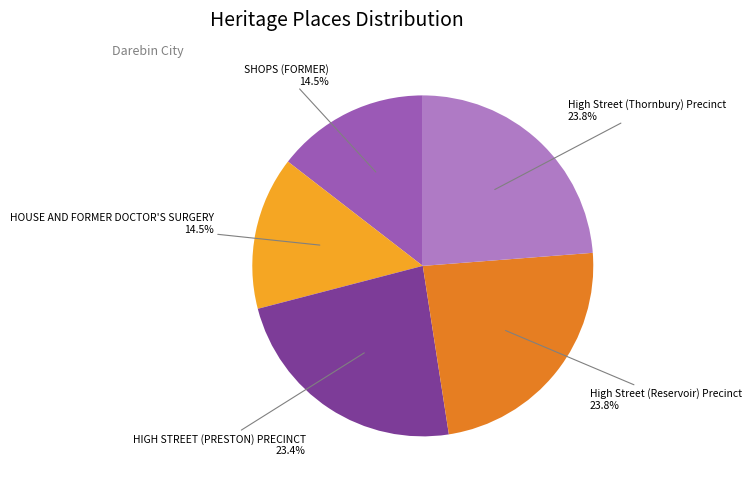

How many segments does this pie chart have?

5